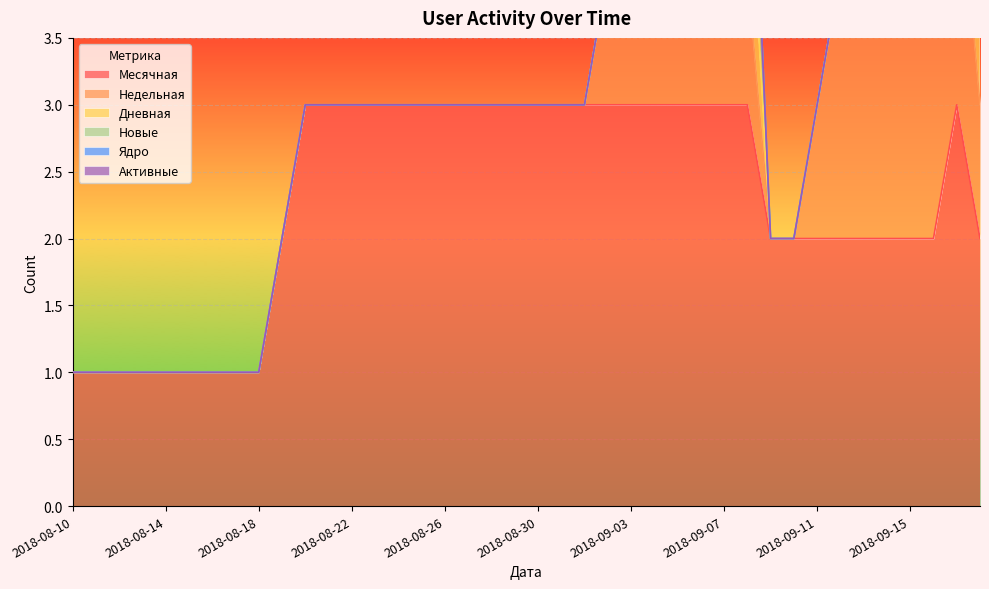

Reading left to right, transcribe all the data shown in this chart.

Месячная: 1	1	1	1	1	1	1	1	1	2	3	3	3	3	3	3	3	3	3	3	3	3	3	3	3	3	3	3	3	3	2	2	2	2	2	2	2	2	3	2
Недельная: 0	0	0	0	0	0	0	0	0	0	0	0	0	0	0	0	0	0	0	0	0	0	0	1	1	1	1	1	1	1	0	0	1	2	2	2	2	2	2	1
Дневная: 0	0	0	0	0	0	0	0	0	0	0	0	0	0	0	0	0	0	0	0	0	0	0	0	0	0	0	0	0	1	0	0	0	0	0	0	0	0	1	1
Новые: 0	0	0	0	0	0	0	0	0	0	0	0	0	0	0	0	0	0	0	0	0	0	0	0	0	0	0	0	0	1	0	0	0	0	0	0	0	0	1	1
Ядро: 0	0	0	0	0	0	0	0	0	0	0	0	0	0	0	0	0	0	0	0	0	0	0	0	0	0	0	0	0	0	0	0	0	0	0	0	0	0	0	0
Активные: 0	0	0	0	0	0	0	0	0	0	0	0	0	0	0	0	0	0	0	0	0	0	0	0	0	0	0	0	0	0	0	0	0	0	0	0	0	0	0	0